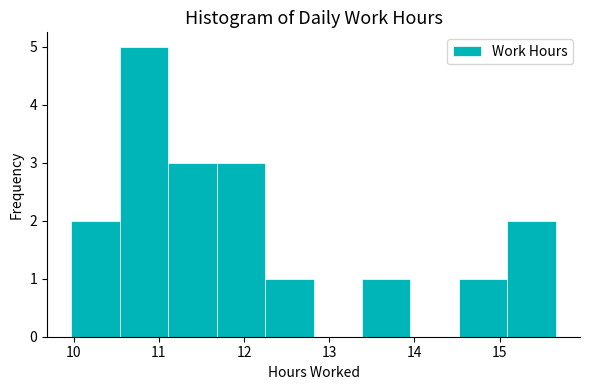

How tall is the bar that spans 11.7 to 12.2 on the x-axis? Neither the bar edges nor the heights are printed on the chart, so give them approximately, as read against the axes.

3